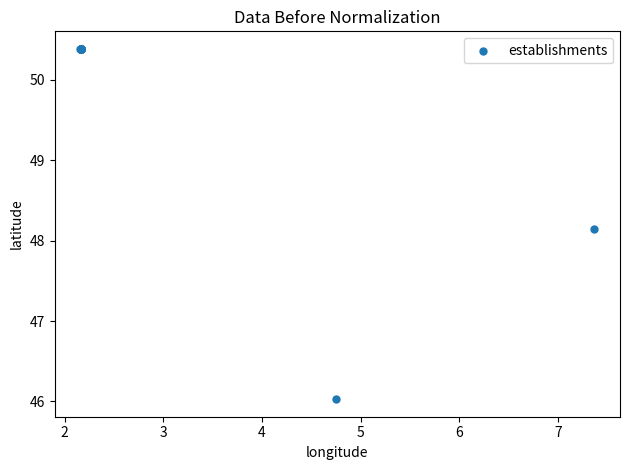

What Y value in the scatter plot is closest to 48?

48.1